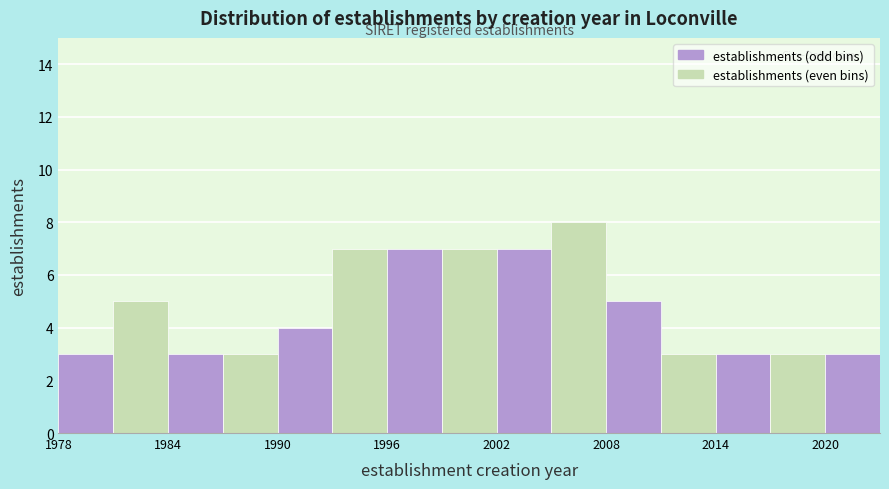

Around what value on the x-axis is the tallest bar? Give the approximate position of its centre, as read against the axis.

2007